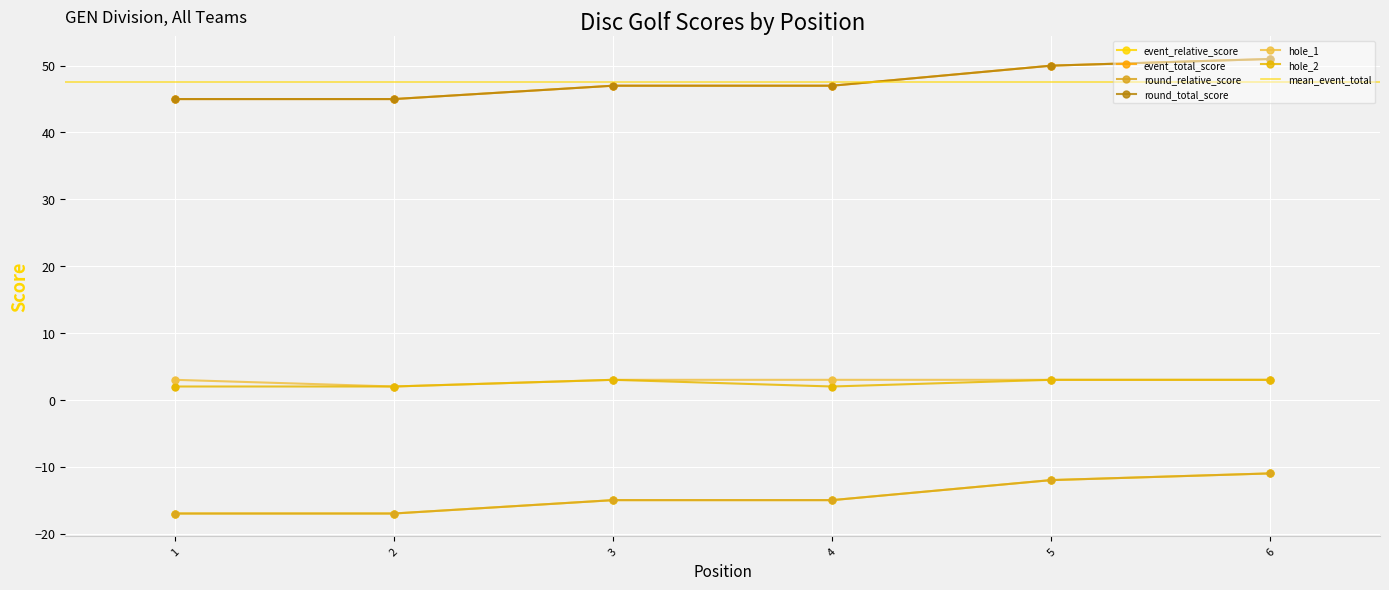

Which series has the largest total across all categories?

event_total_score